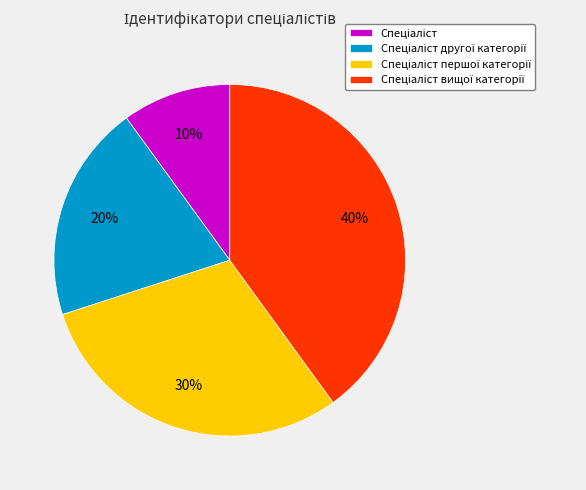

How many segments does this pie chart have?

4